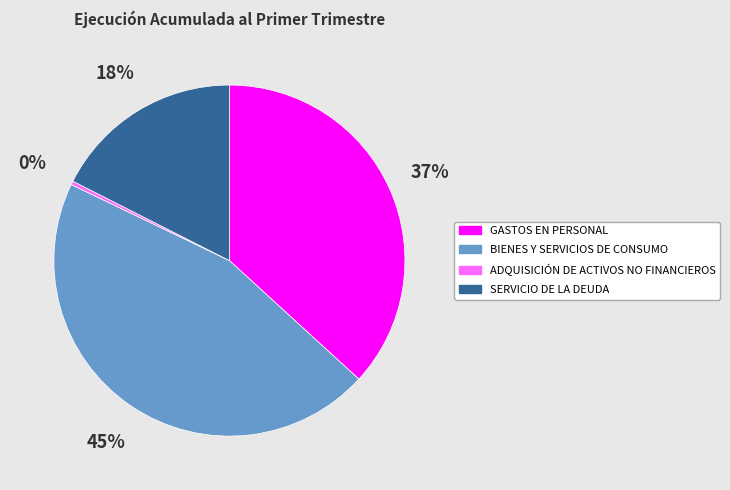

How many segments does this pie chart have?

4